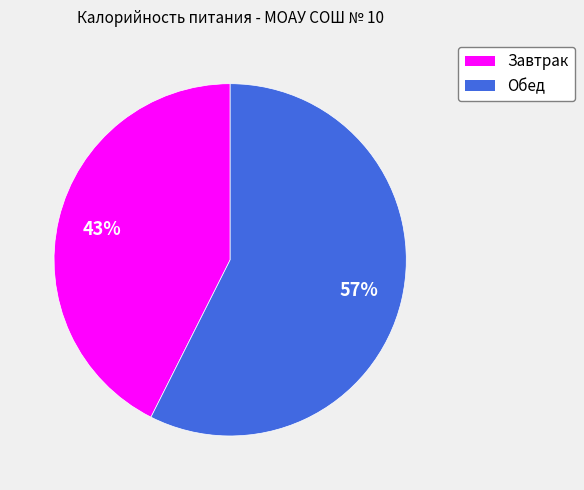

How many segments does this pie chart have?

2